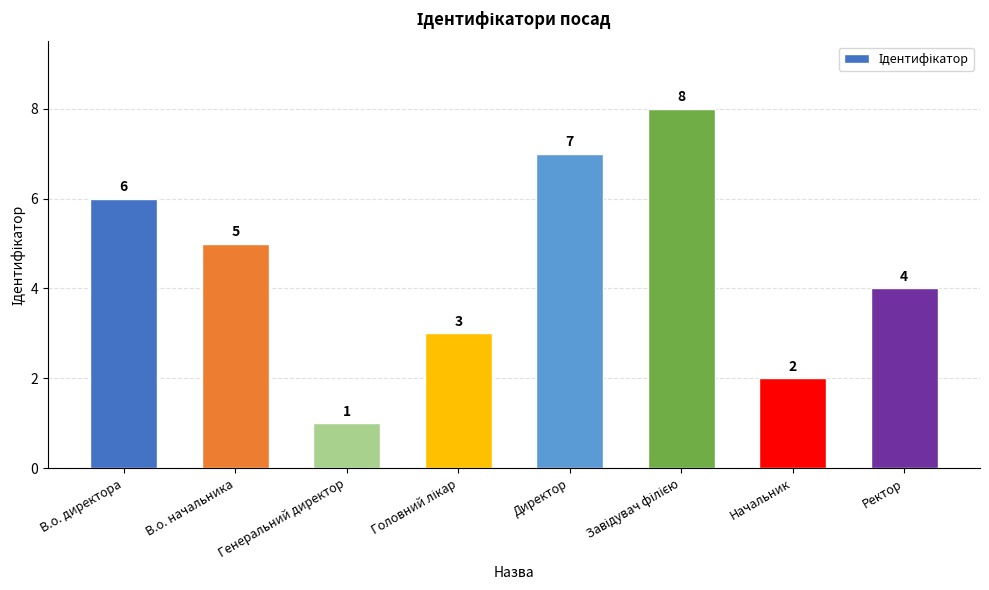

What is the value of the 4th bar from the left?

3